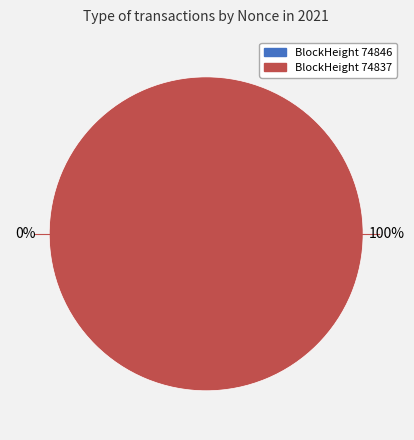

Is it true that 74837 is 100% of the pie?

True